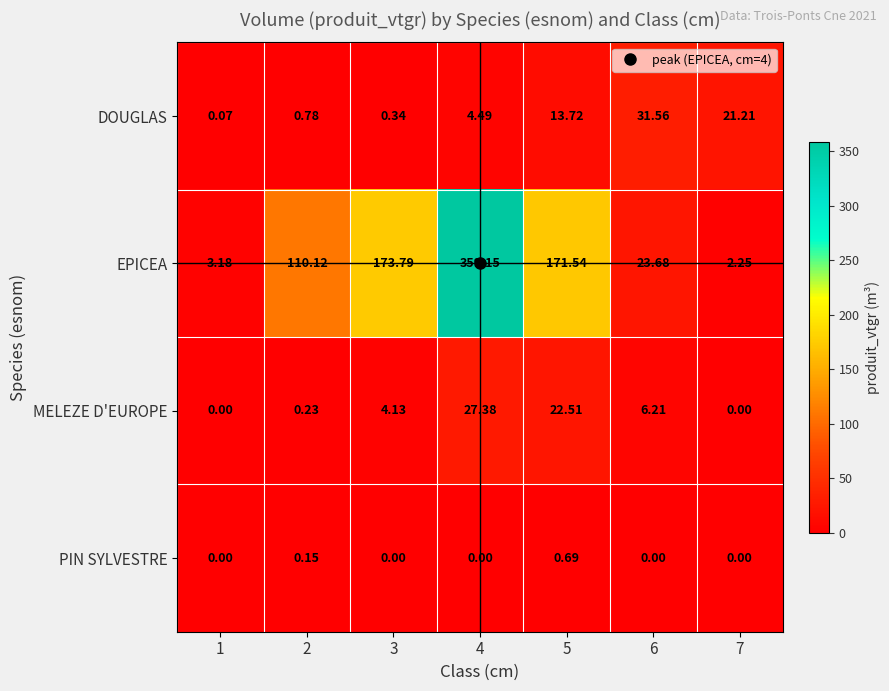

Which series has the largest total across all categories?

EPICEA